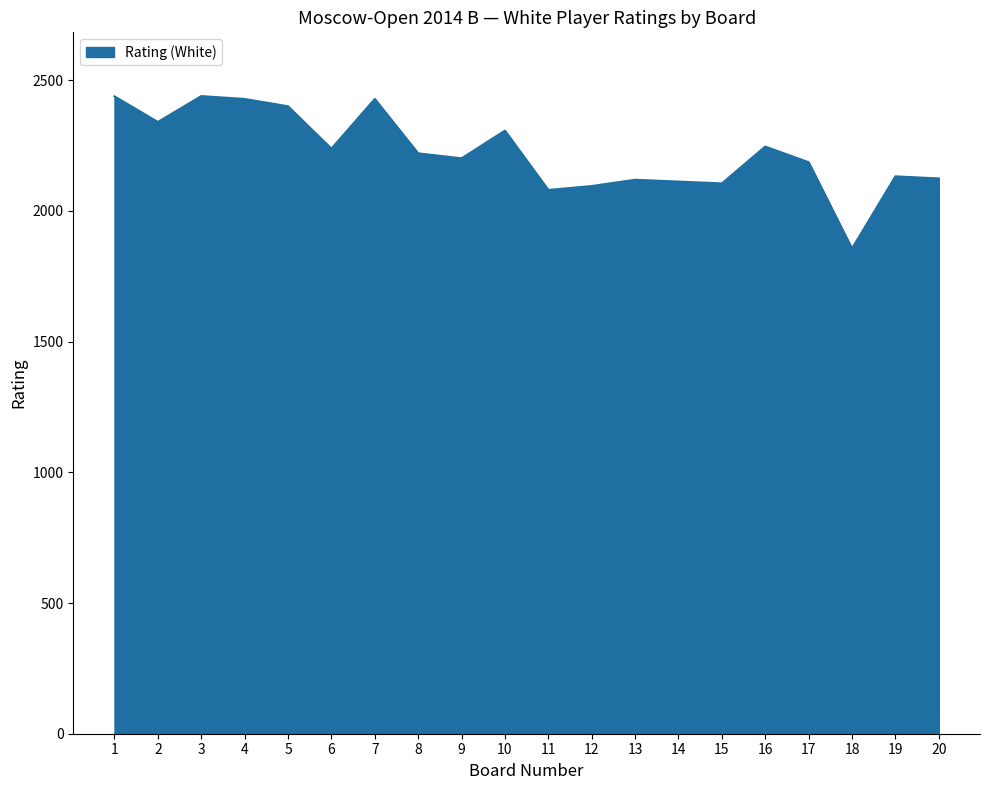

Which label corresponds to the smallest value in the chart?

18